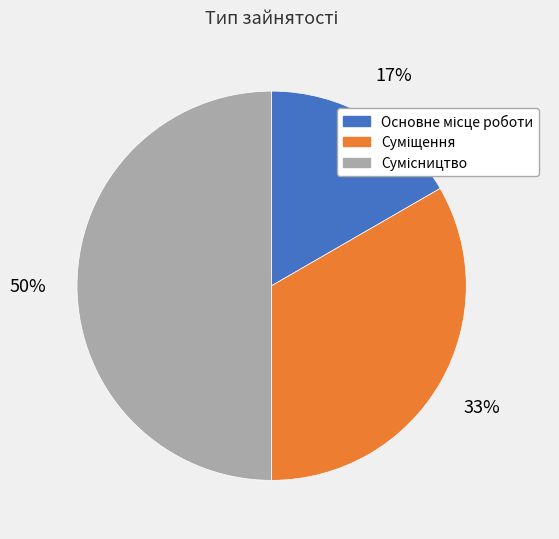

To the nearest percent, what is the difference between the largest and smallest slice percentages?

33%